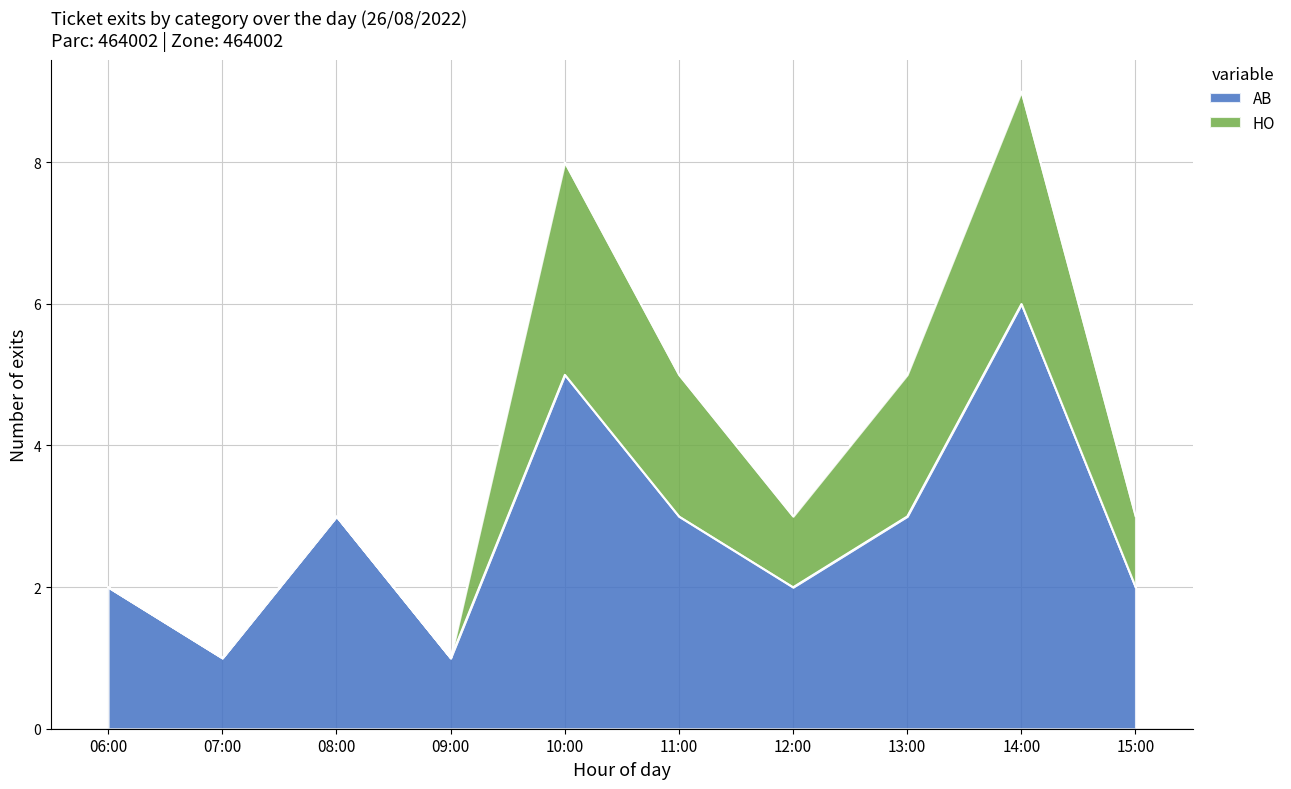

At which label does AB reach its peak?

14:00